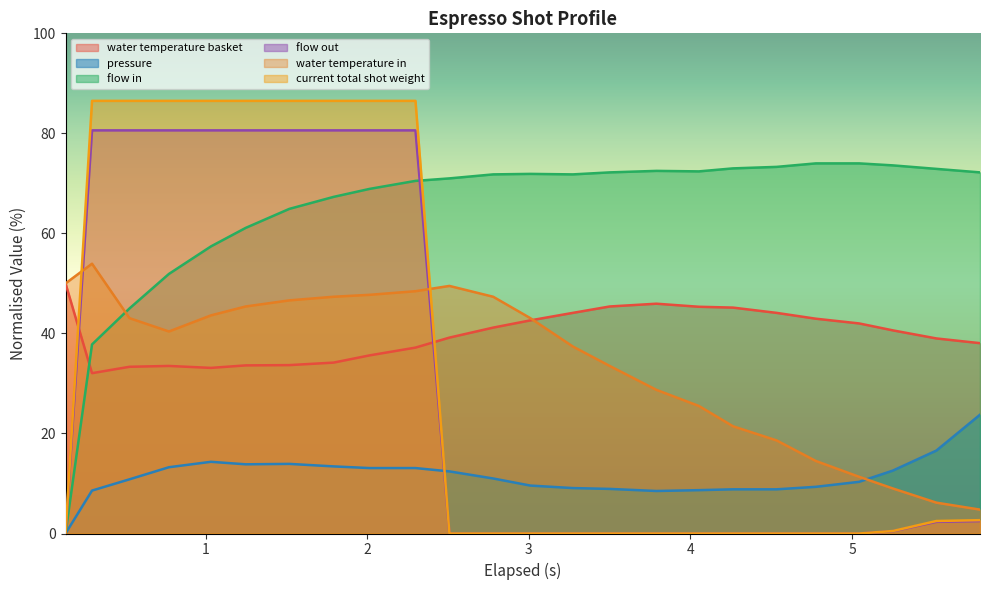

How many lines are shown in the chart?

6